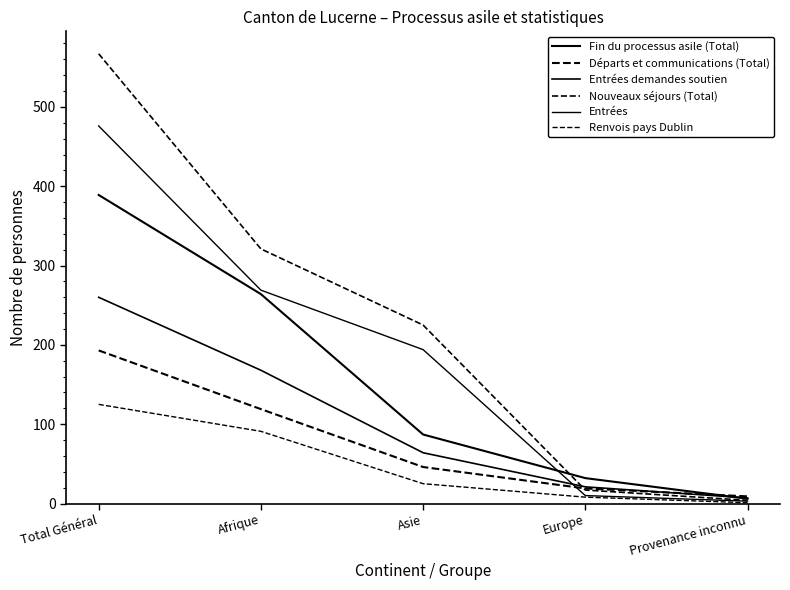

Does the chart have visible grid lines?

No